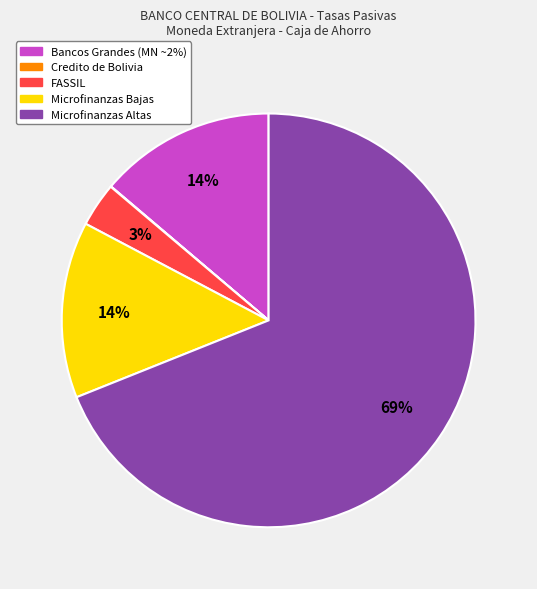

Which category has the biggest portion of the pie?

Microfinanzas Altas